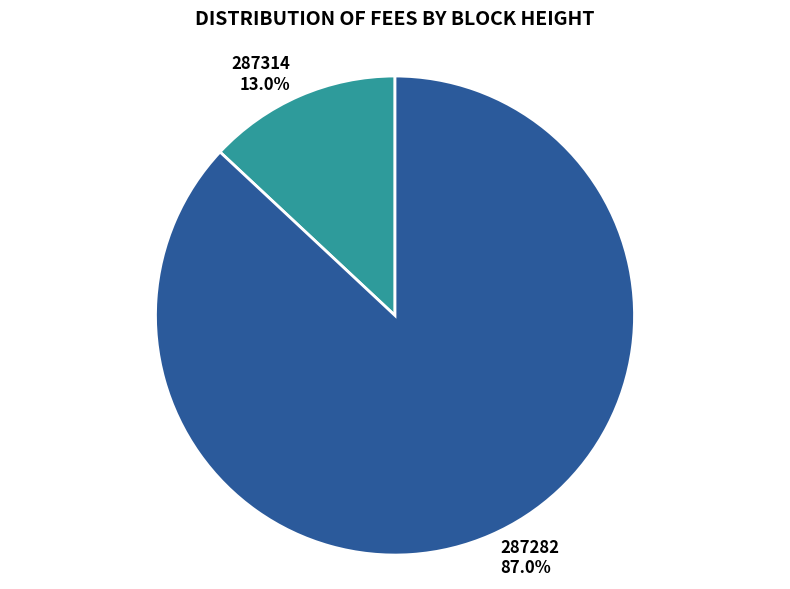

True or false: 287282 accounts for 77% of the total.

False